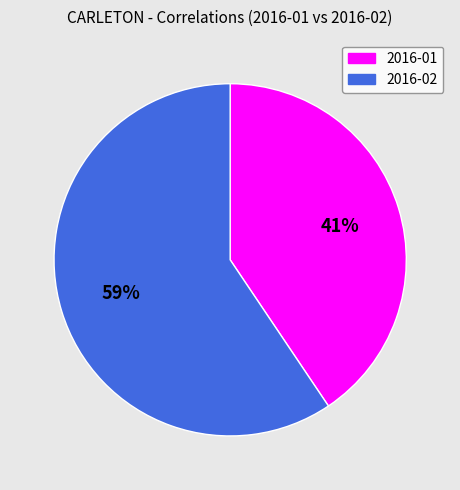

To the nearest percent, what is the combined percentage of 2016-02 and 2016-01?

100%